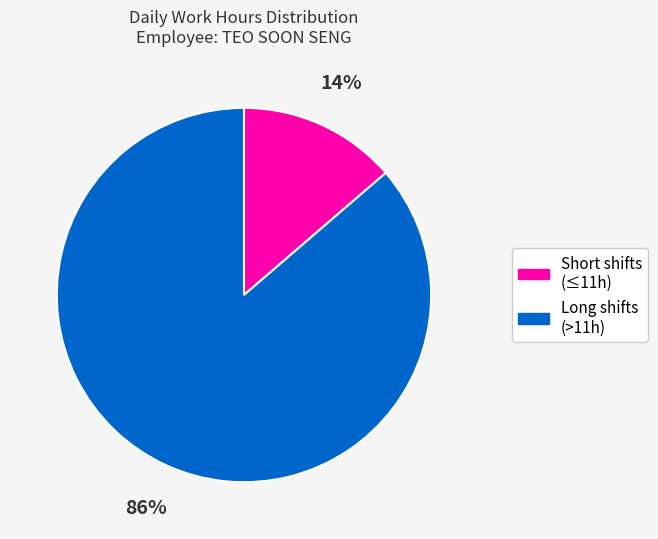

To the nearest percent, what is the average slice percentage?

50%